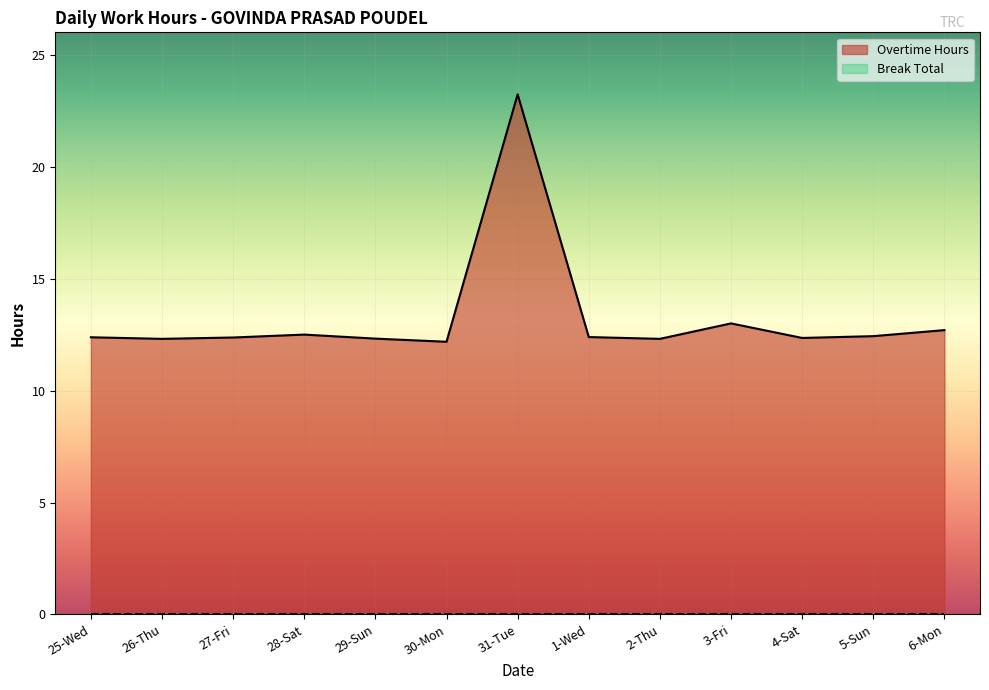

Which has a higher value, 1-Wed or 28-Sat?

28-Sat